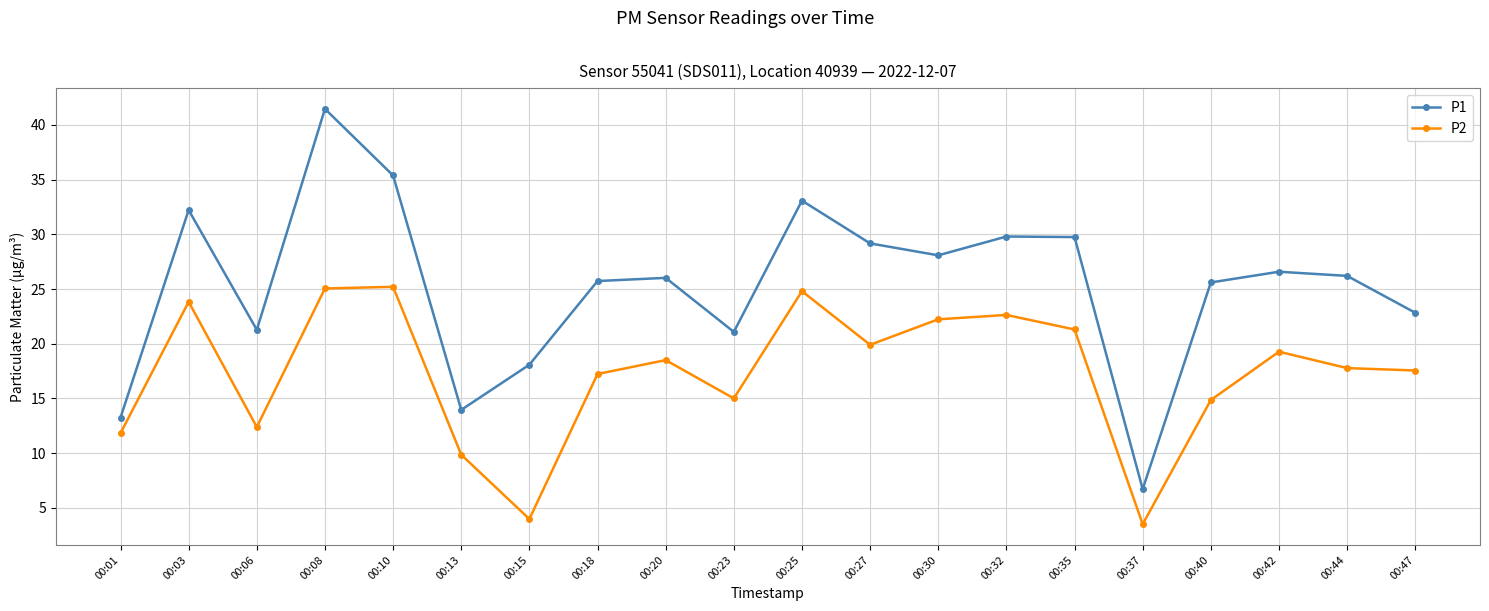

What is the sum of the P1 values at 00:13 and 00:32?

43.8